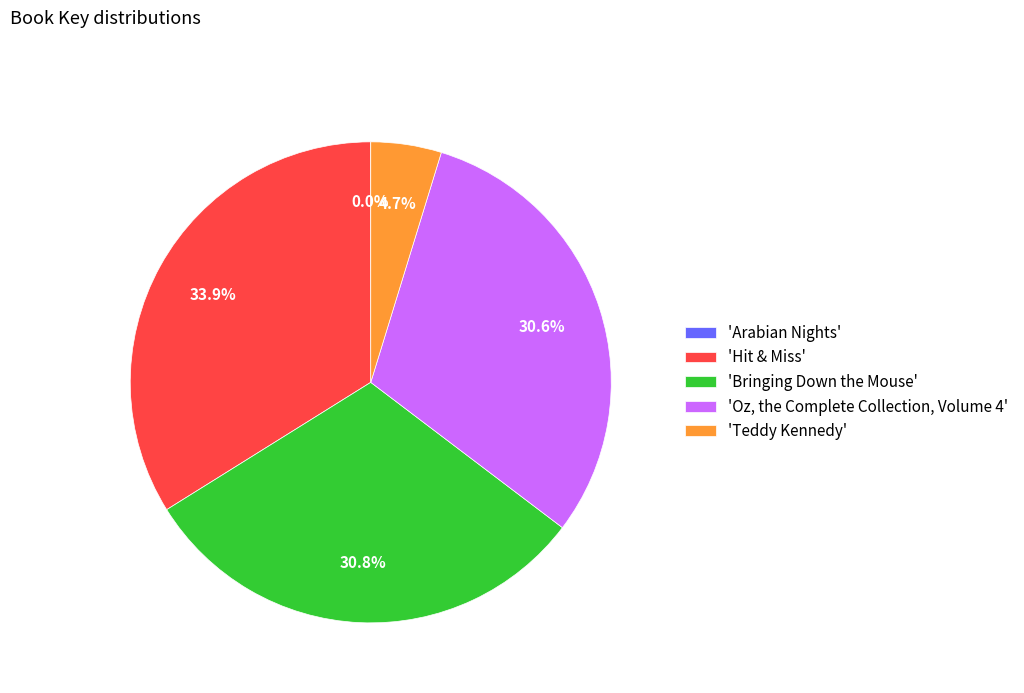

Between 'Teddy Kennedy' and 'Hit & Miss', which is larger?

'Hit & Miss'